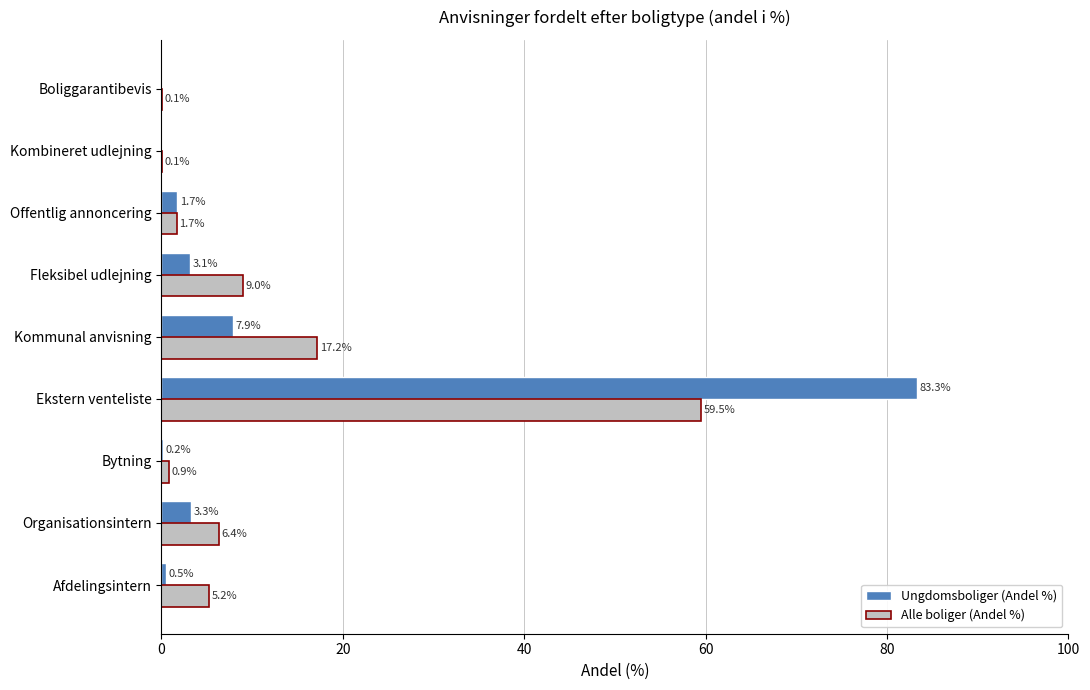

What is the sum of the Alle boliger (Andel %) values at Bytning and Afdelingsintern?

6.1